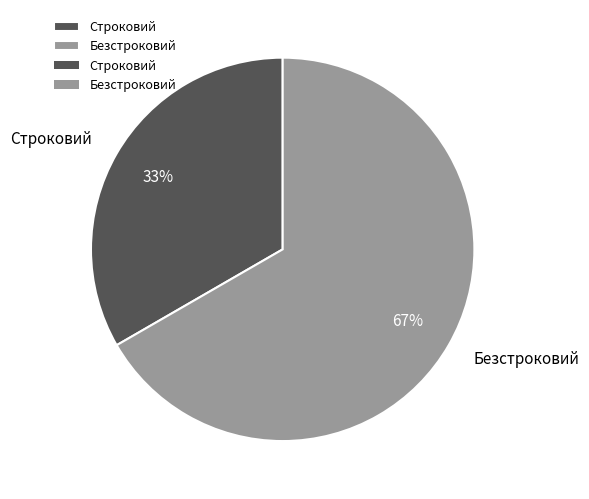

Approximately how many times larger is the value at Строковий compared to Безстроковий?

0.5